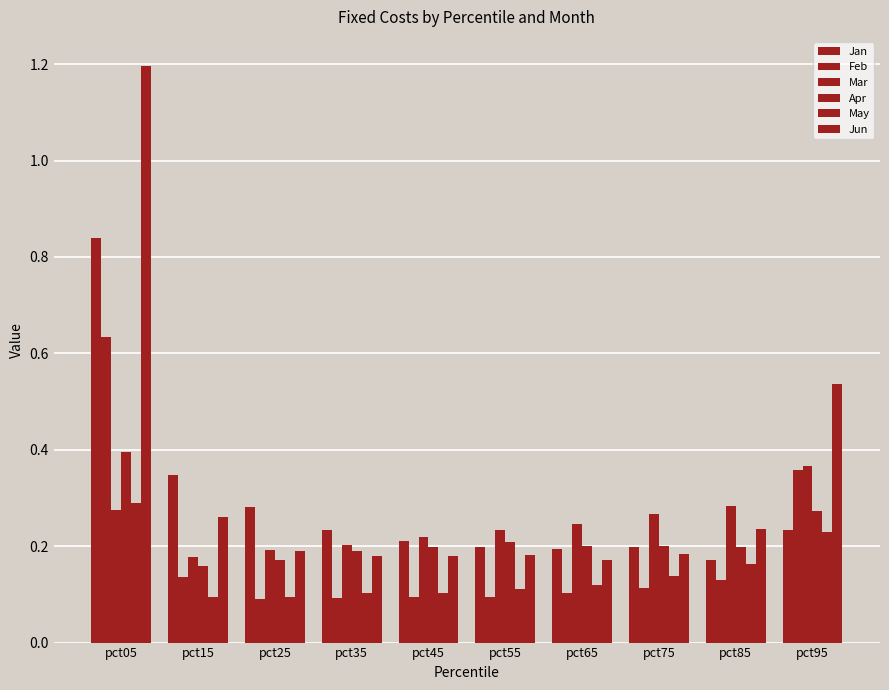

What is the greatest value displayed?

1.2